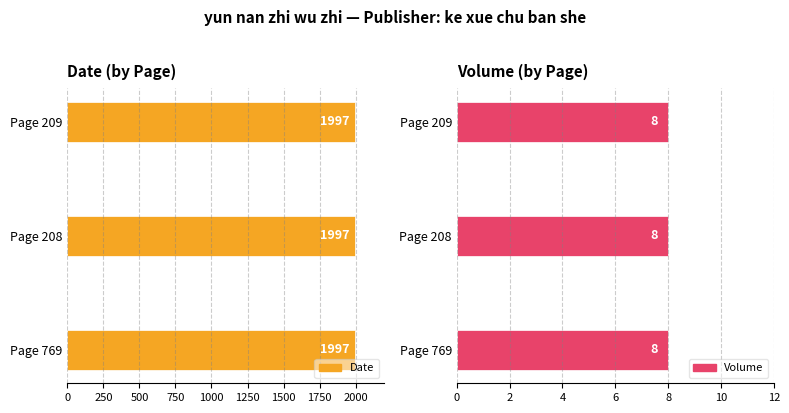

Between Page 769 and Page 208, which is larger?

Page 769